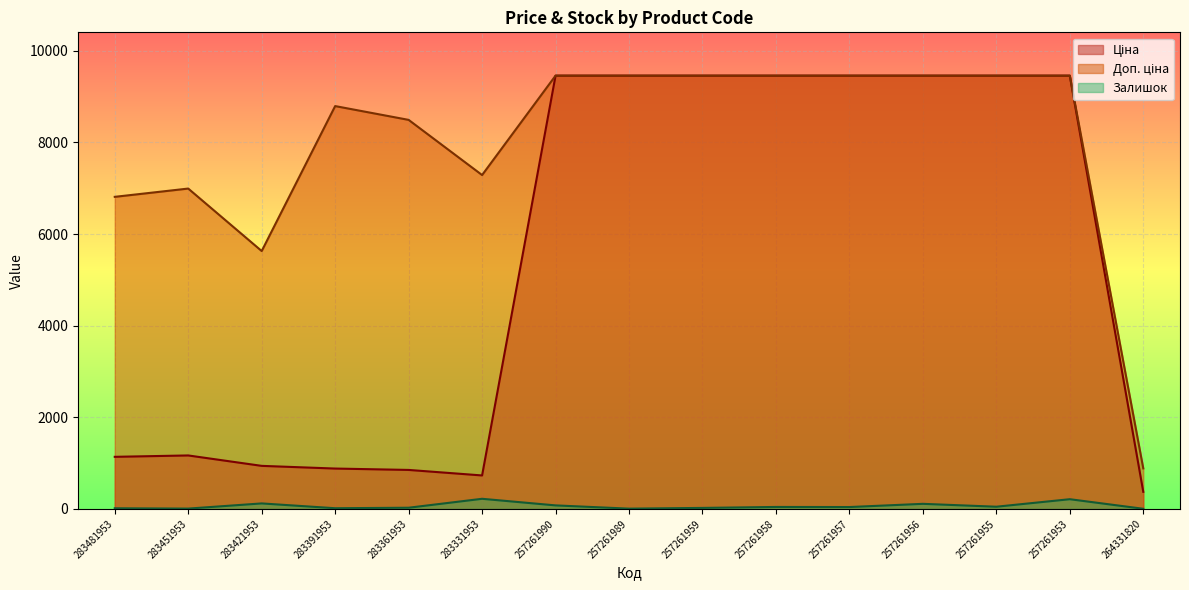

What is the value of the Залишок point at the 8th from the left?

4.0